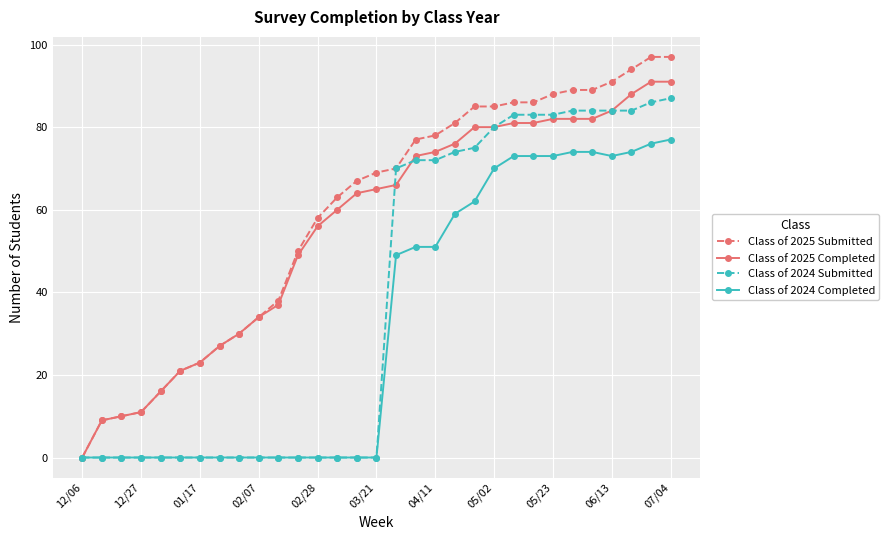

How many positive values does the Class of 2025 Submitted series have?

30